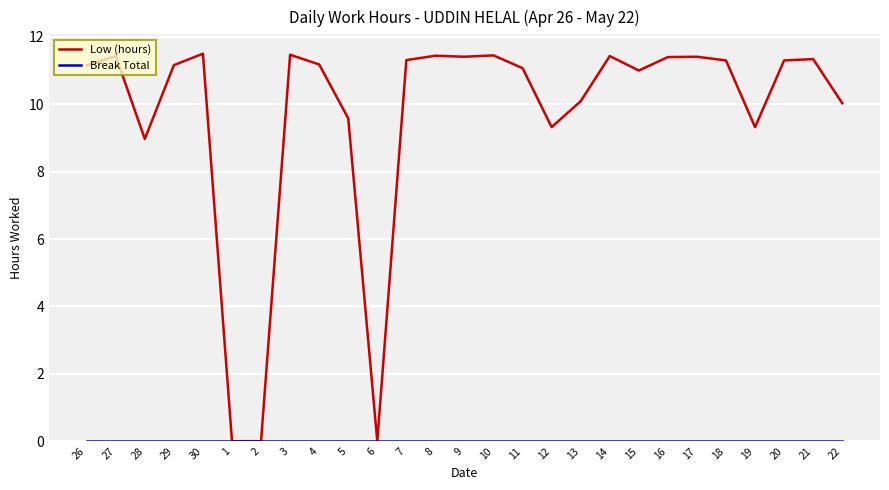

The value of Low (hours) at 29 is 11.2. True or false?

True